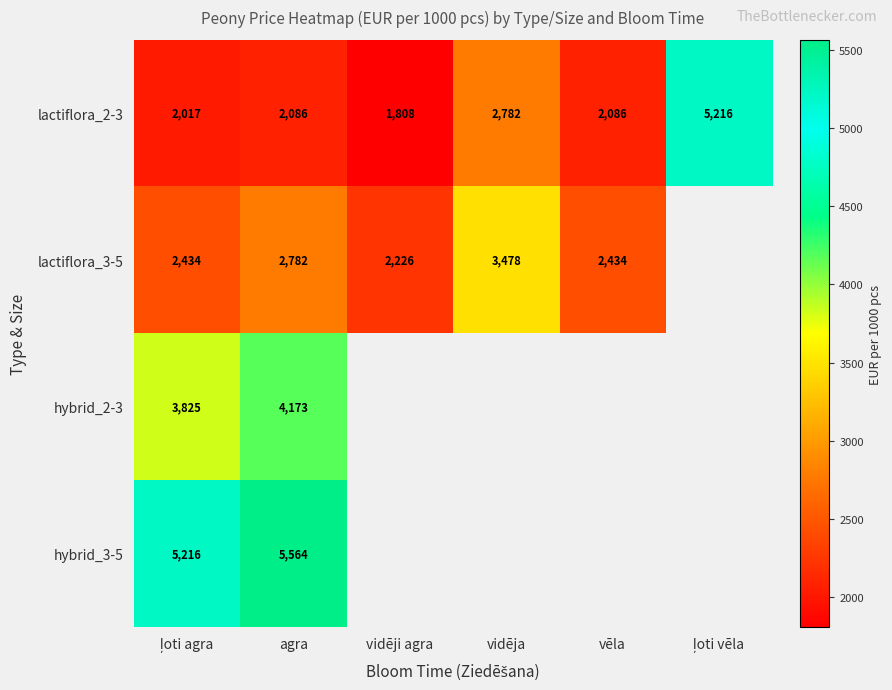

Where is lactiflora_2-3 nearest to the value 3512?

vidēja